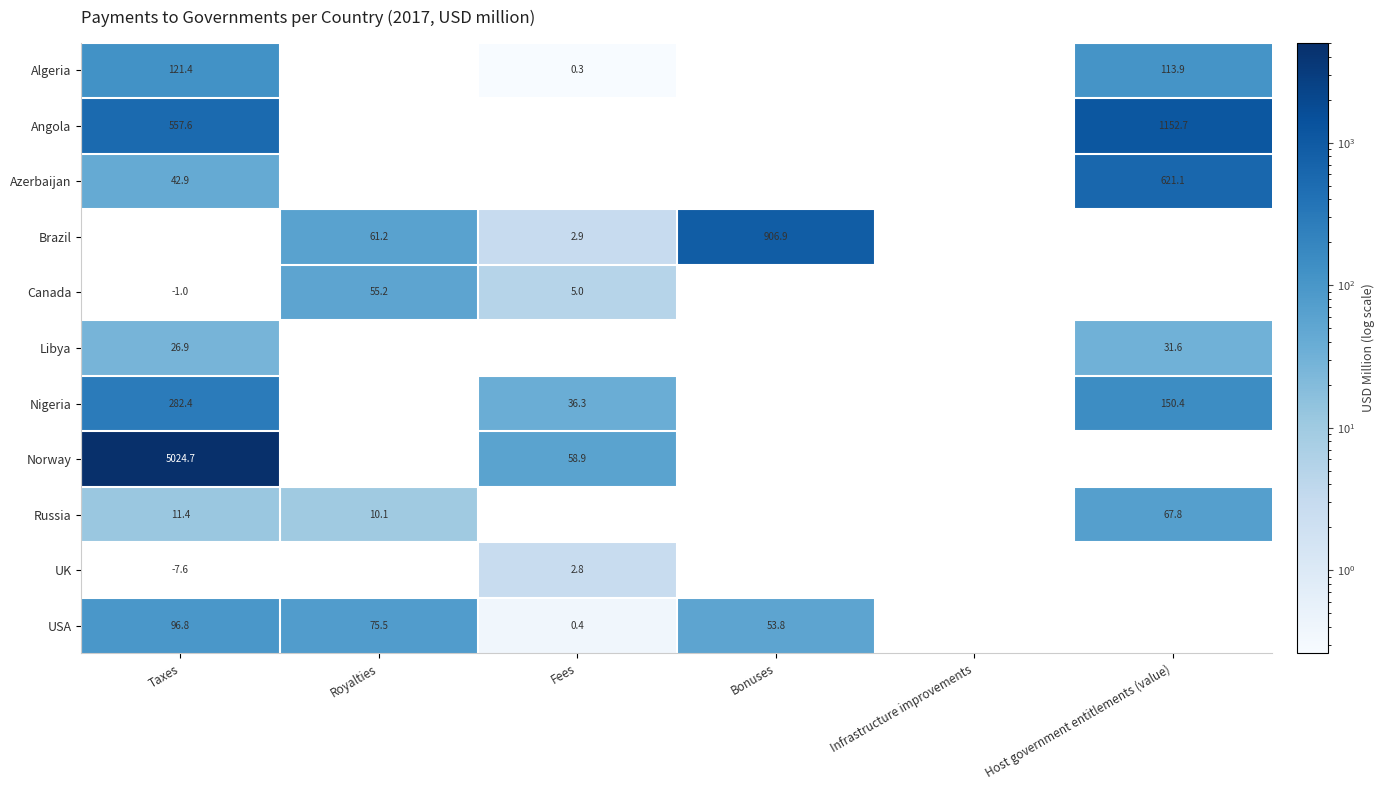

The Libya series shows 12.0 at Taxes. True or false?

False